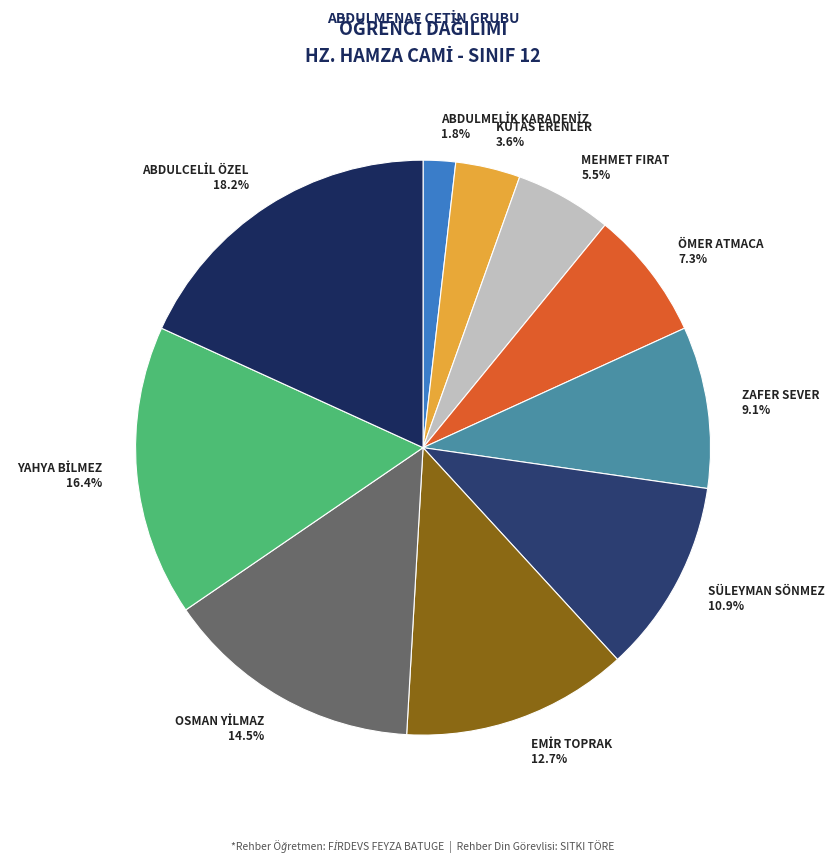

Which has a higher value, SÜLEYMAN SÖNMEZ 10.9% or MEHMET FIRAT 5.5%?

SÜLEYMAN SÖNMEZ 10.9%